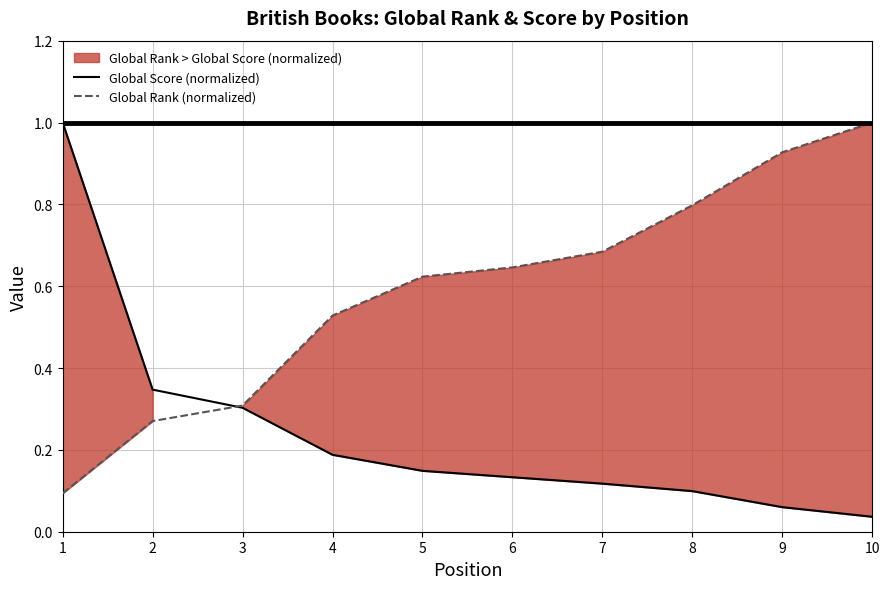

True or false: Global Score (normalized) has a value of 0.1 at 9.

True